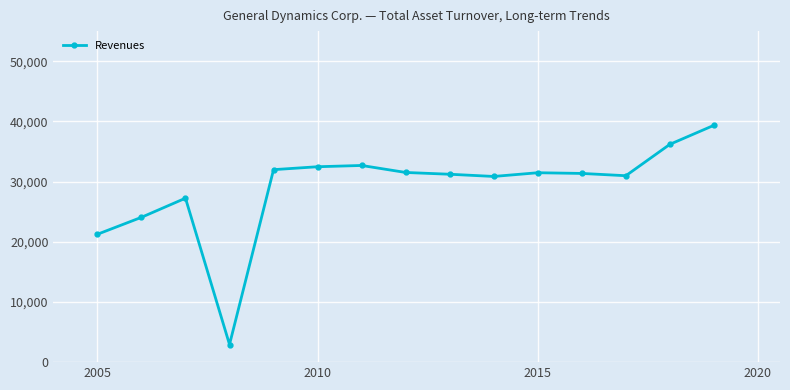

What is the value of the 14th point from the left?

36193